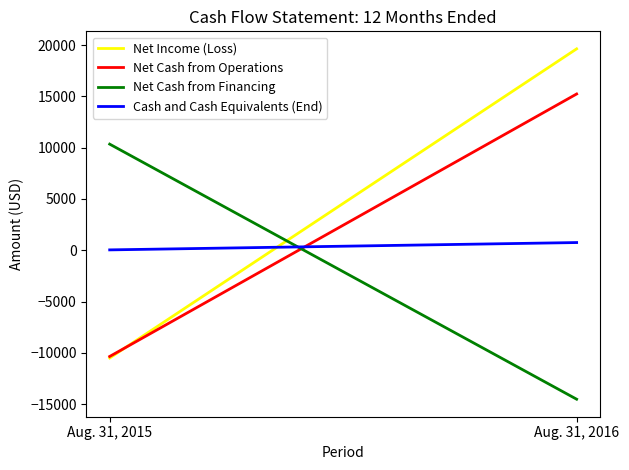

What is the minimum value for Cash and Cash Equivalents (End)?

37